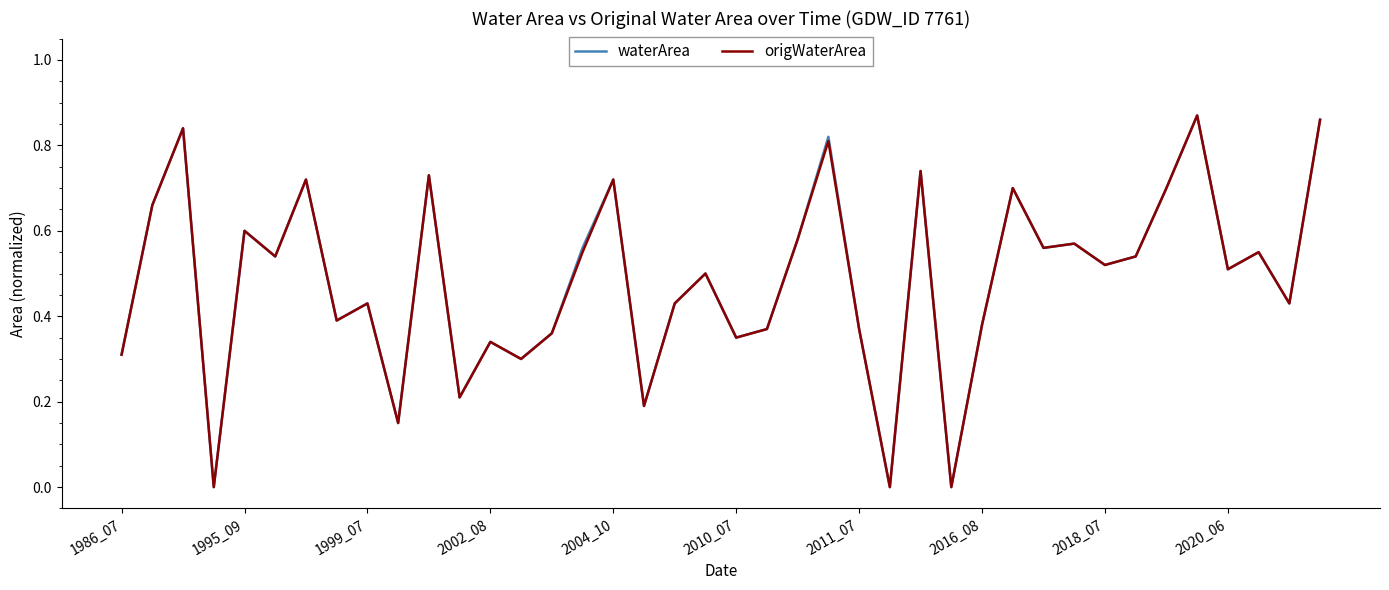

Does the chart have visible grid lines?

No